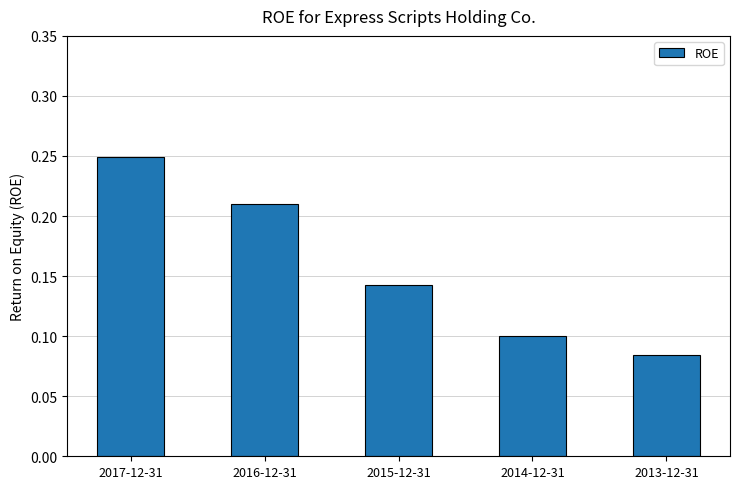

What is the sum of all values?

0.8